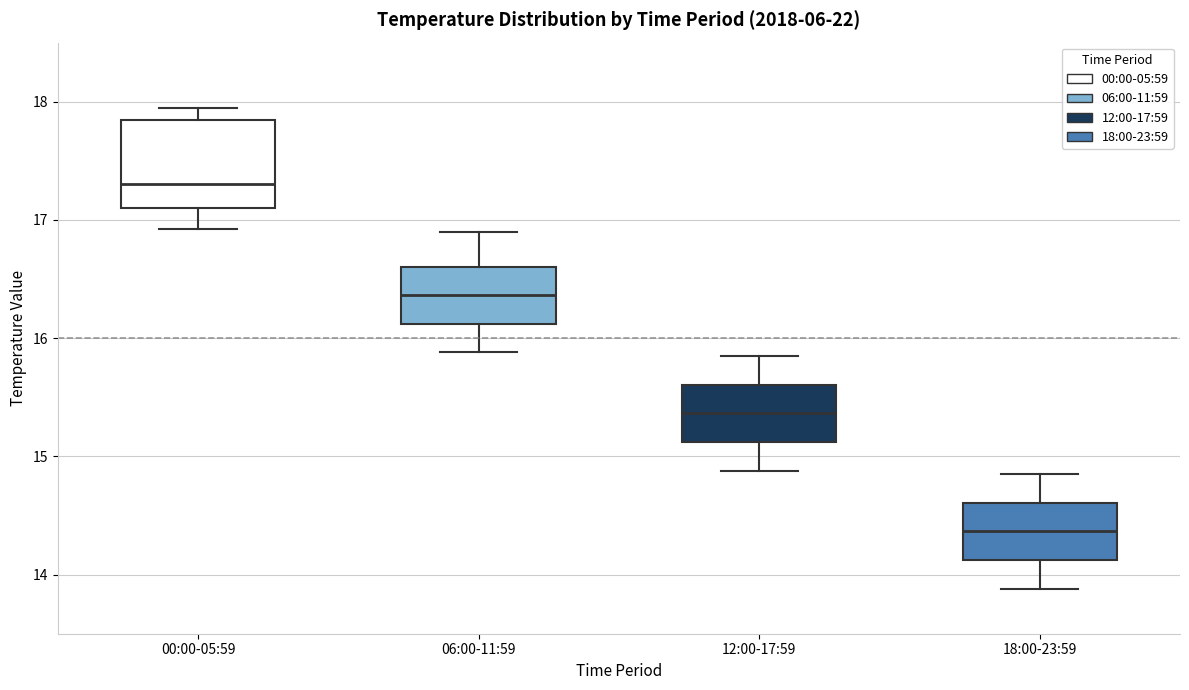

Where is the lower edge of the box for 18:00-23:59 on the y-axis? The values are not printed on the chart, so give them approximately, as read against the axis.

14.1